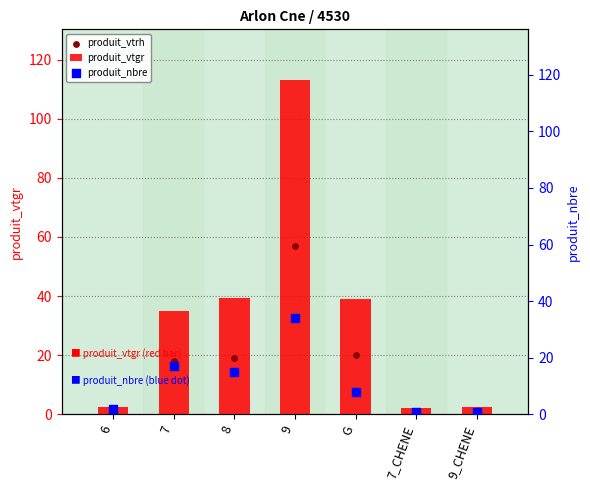

At how many categories does at least one series exceed 101?

1